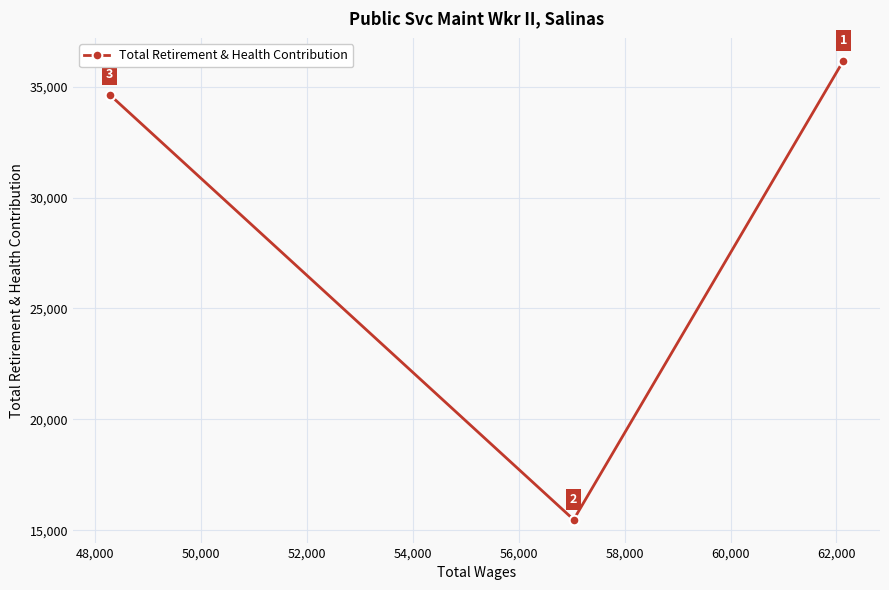

What is the value of the 1st point from the left?

34639